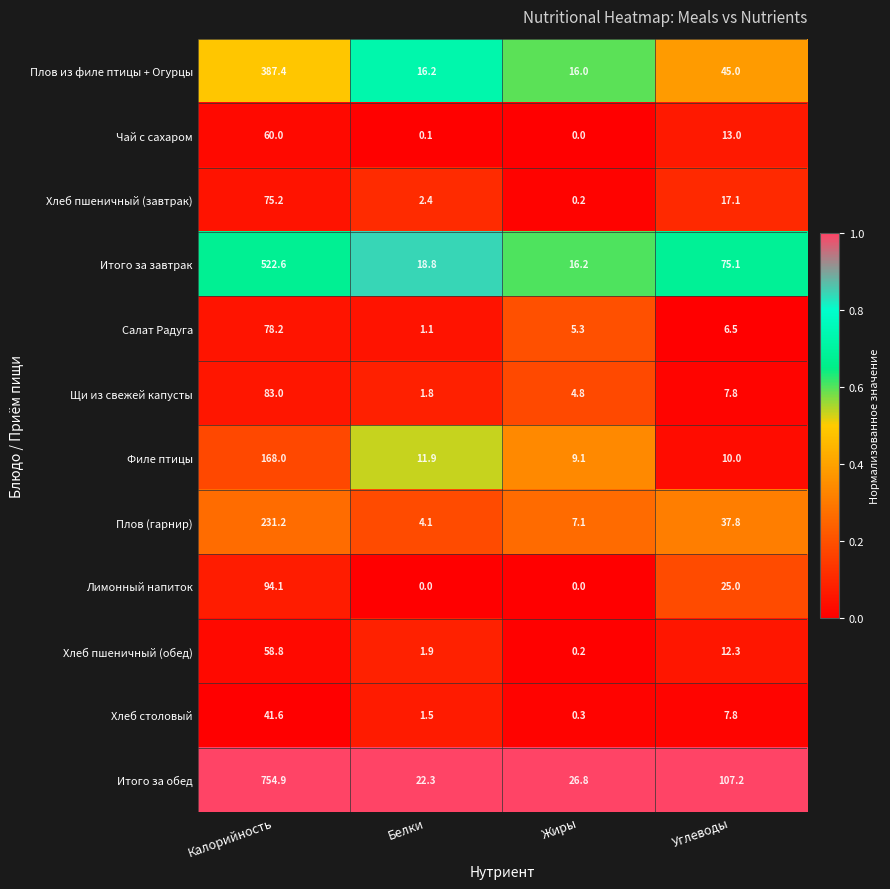

What is the difference between the second highest and minimum values in the Плов из филе птицы + Огурцы series?

29.0